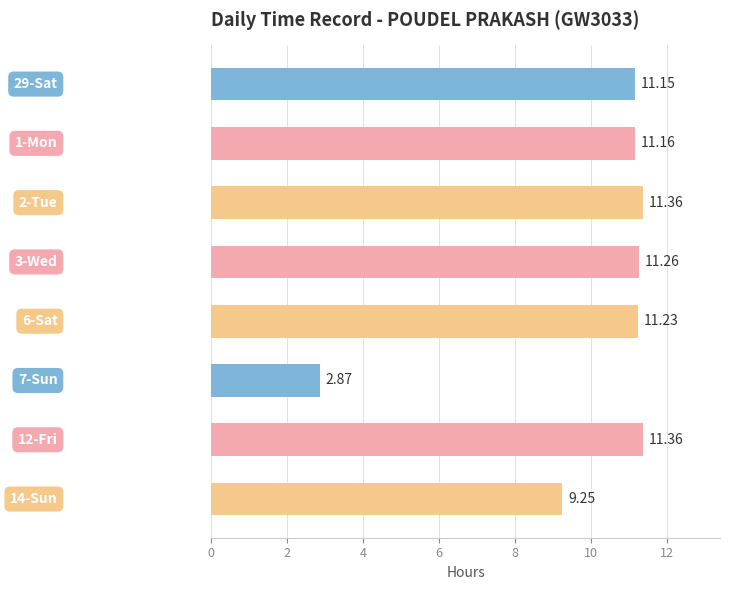

What is the difference between the maximum and minimum values?

8.5